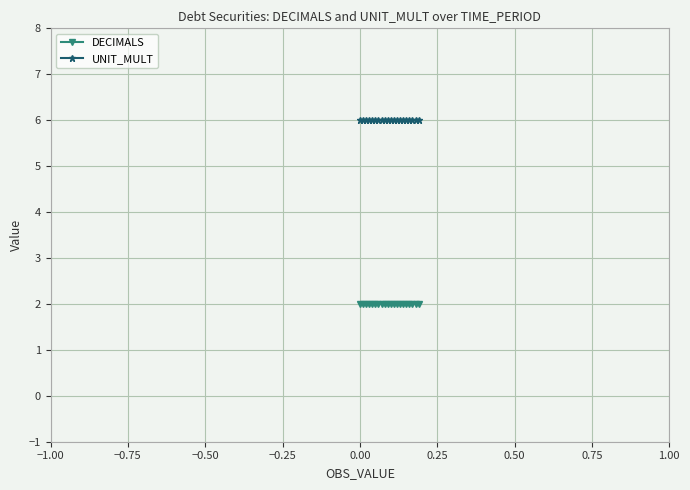

Rank the series by their maximum value, from lowest to highest.

DECIMALS, UNIT_MULT